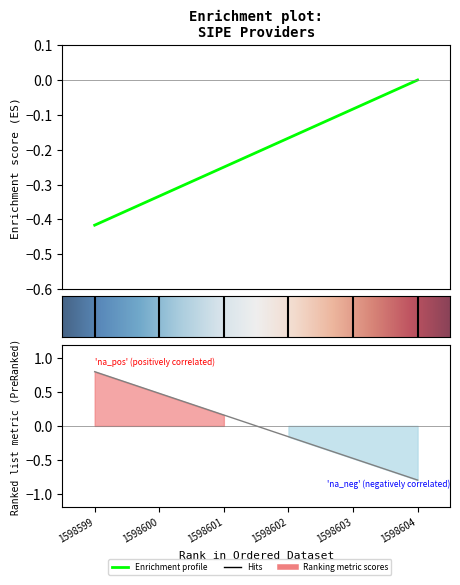

What is the difference between the values at 1598601 and 1598603?

0.2